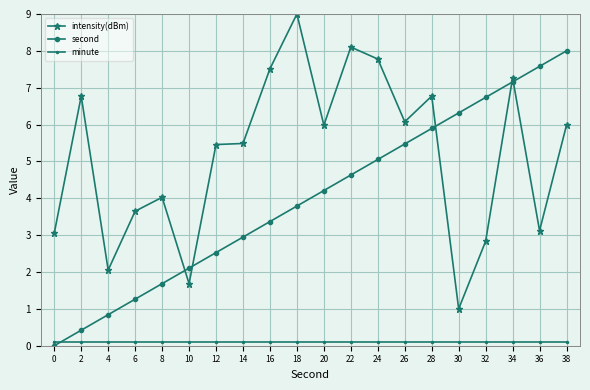

Which series has the largest total across all categories?

intensity(dBm)